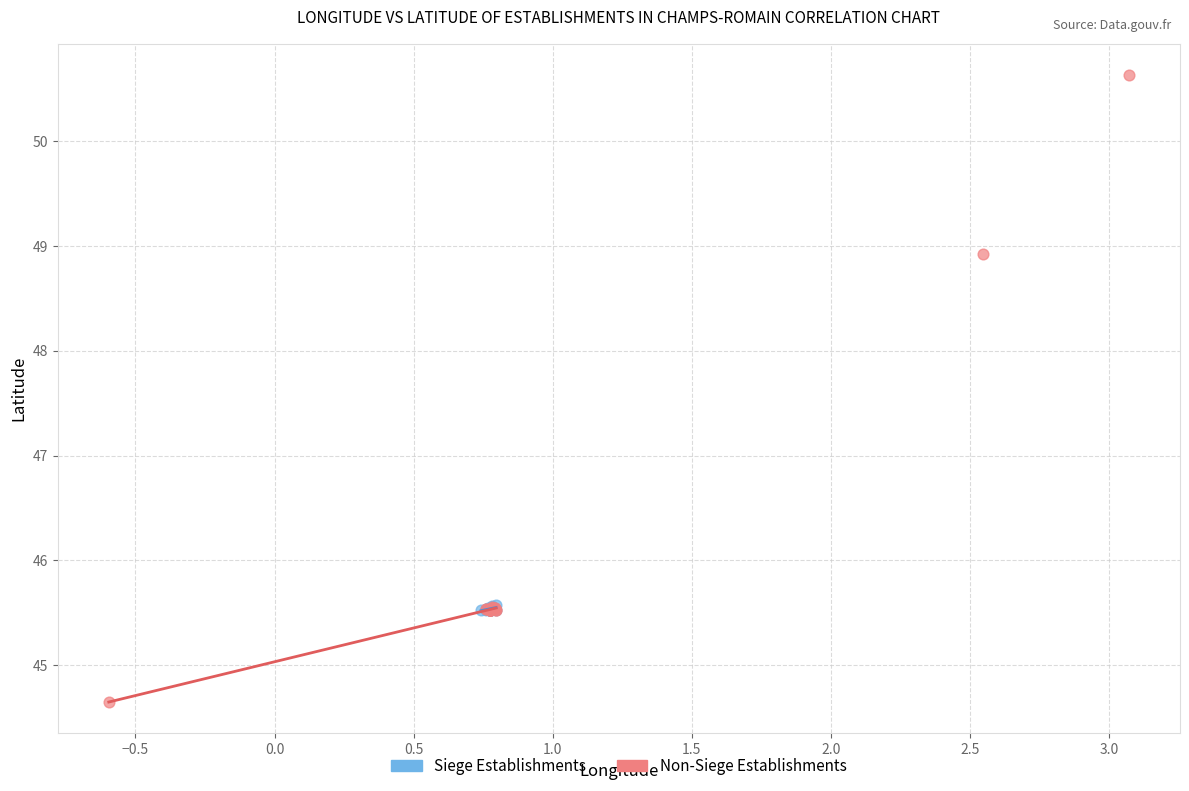

Which series contains the highest Y value?

Non-Siege Establishments